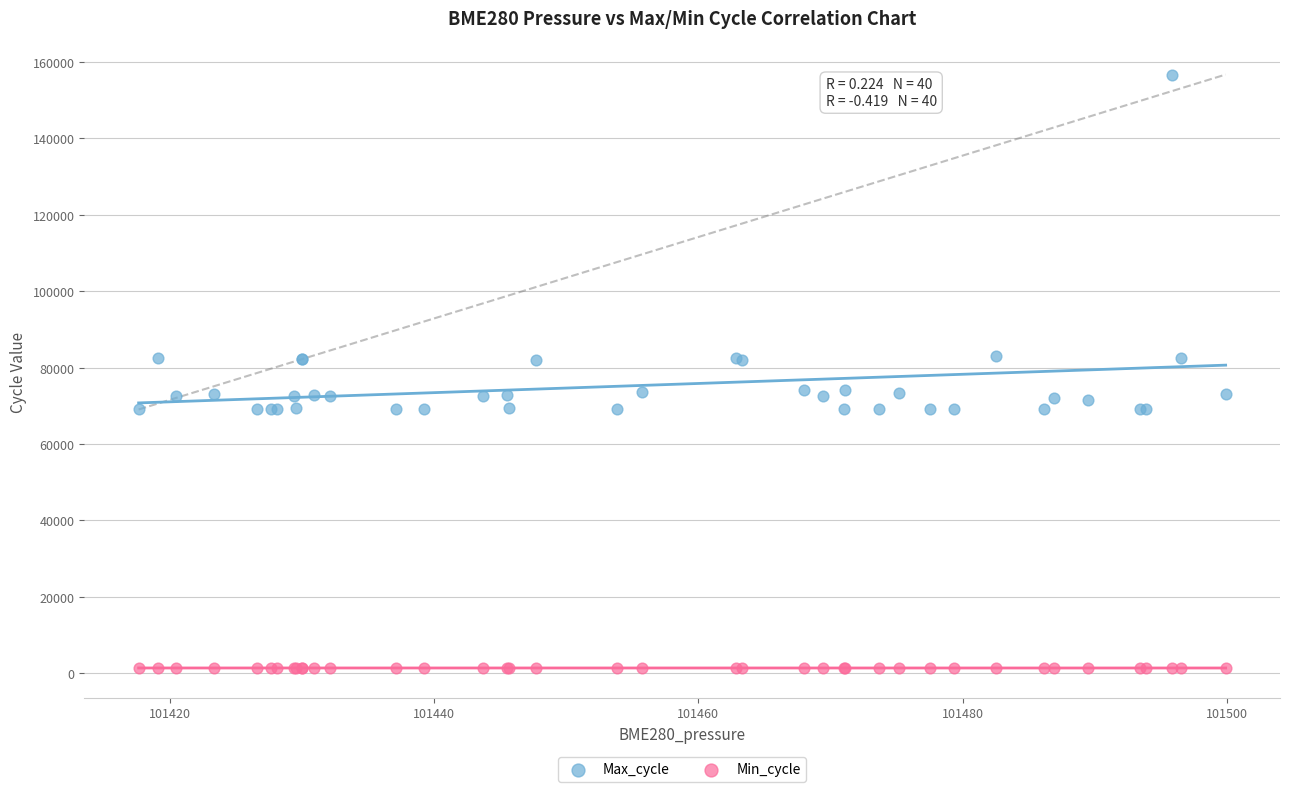

Which series has the largest Y range (max minus min)?

Max_cycle